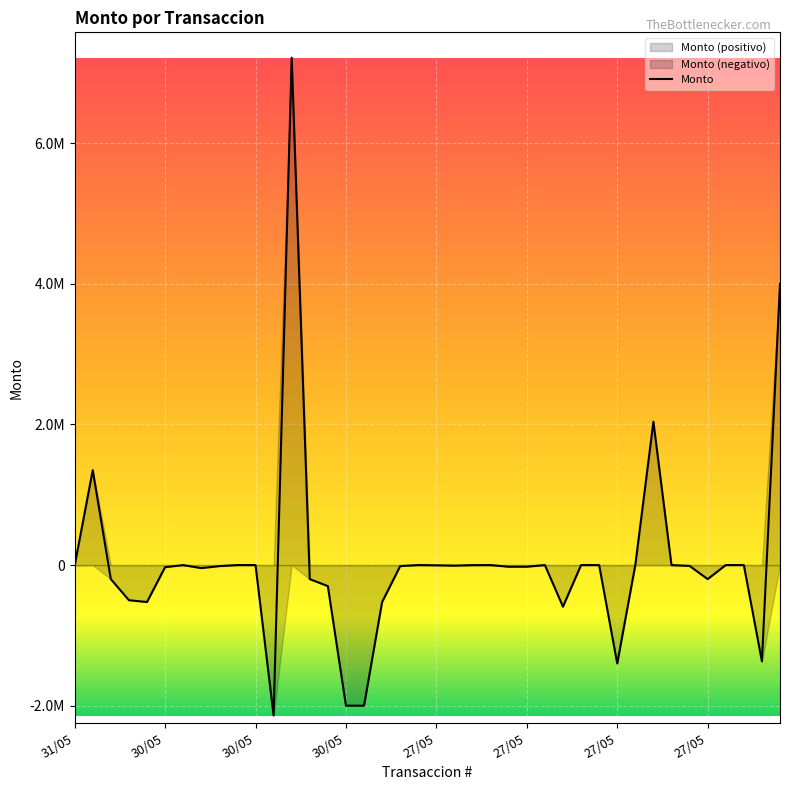

At which category does the data reach its first local peak?

30/05